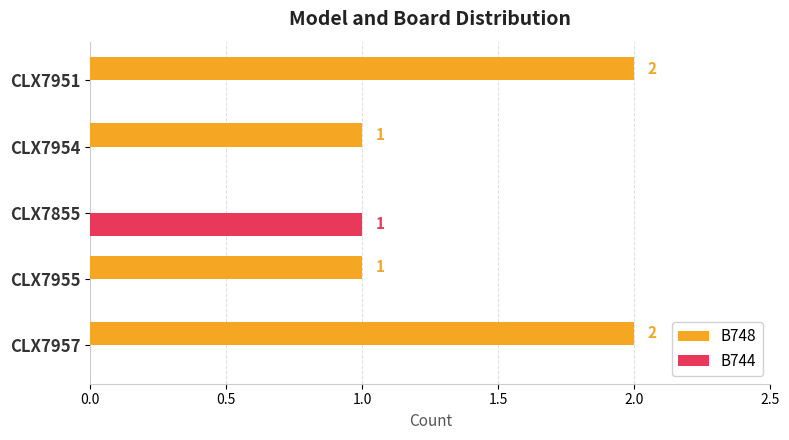

The B744 series shows -1 at CLX7951. True or false?

False